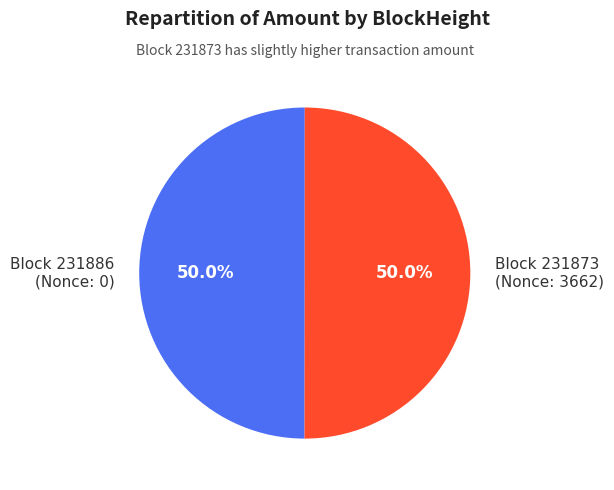

Approximately how many times larger is the value at Block 231873 (Nonce: 3662) compared to Block 231886 (Nonce: 0)?

1.0